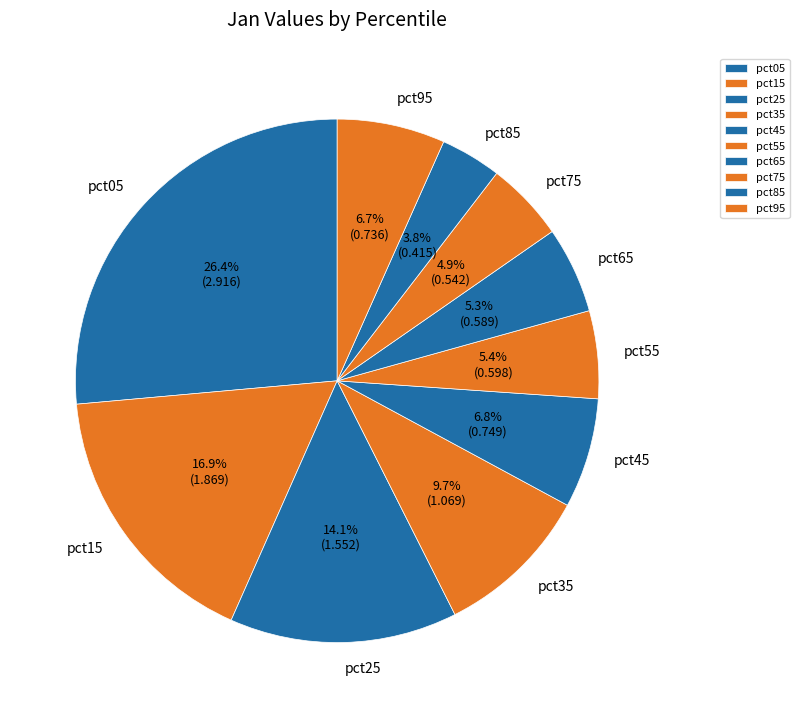

Which has a higher value, pct95 or pct75?

pct95